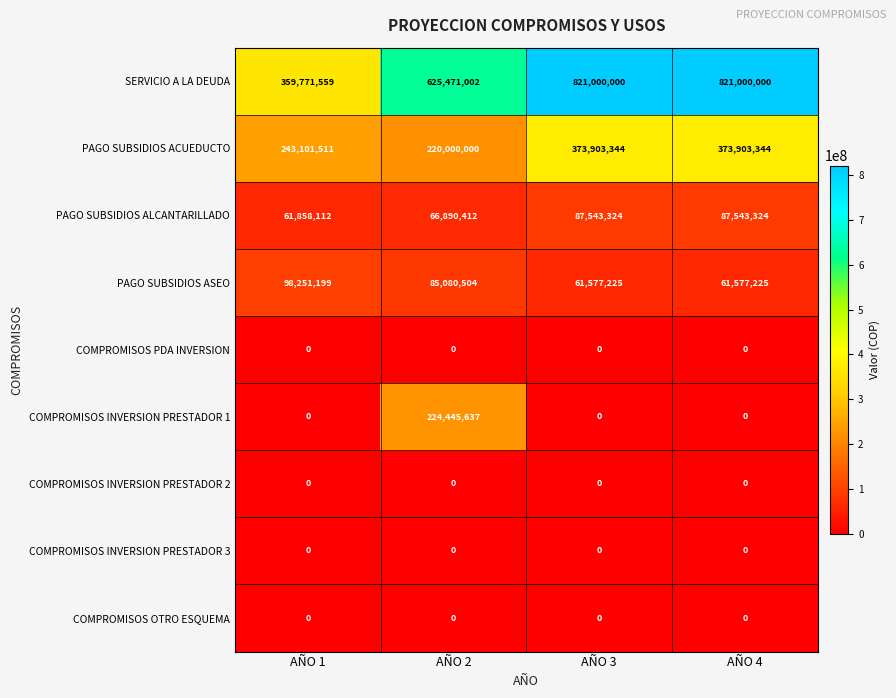

The value of PAGO SUBSIDIOS ASEO at AÑO 4 is 30789725. True or false?

False